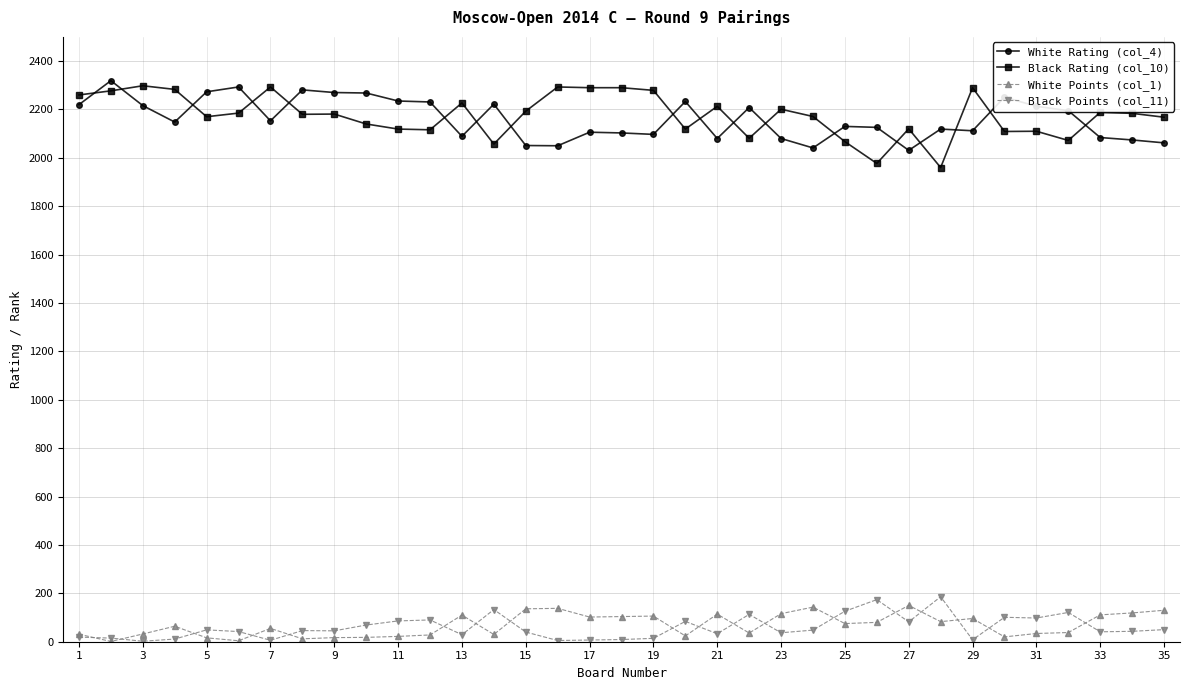

True or false: Black Rating (col_10) has more than 2 interior local peaks.

True